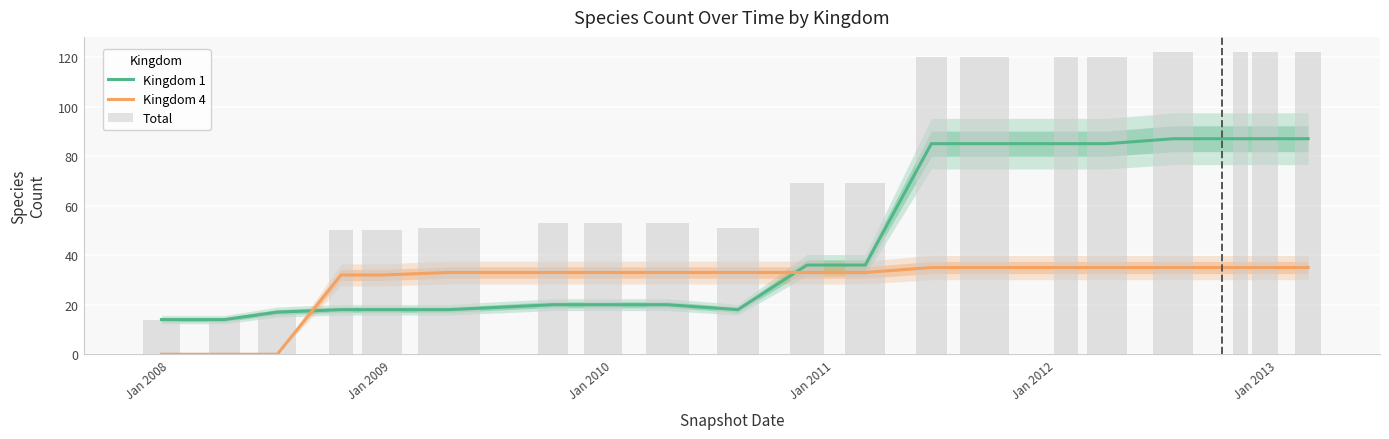

Does the chart contain stacked bars?

No